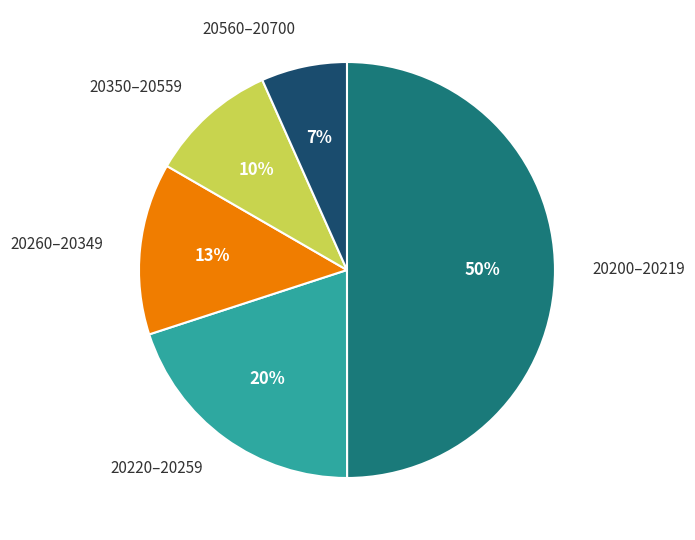

Between 20350–20559 and 20560–20700, which is larger?

20350–20559